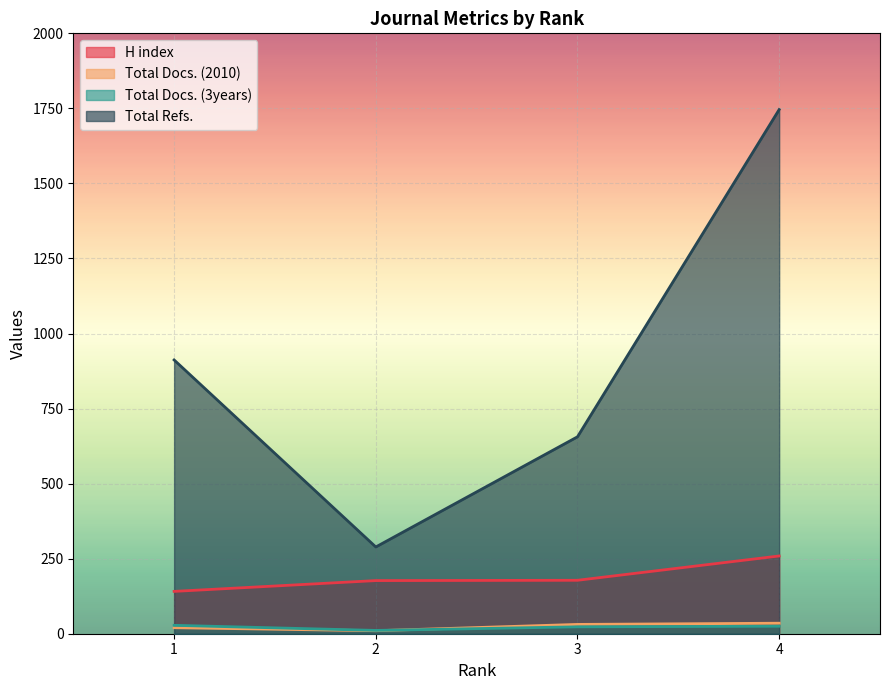

What is the smallest value displayed?

10